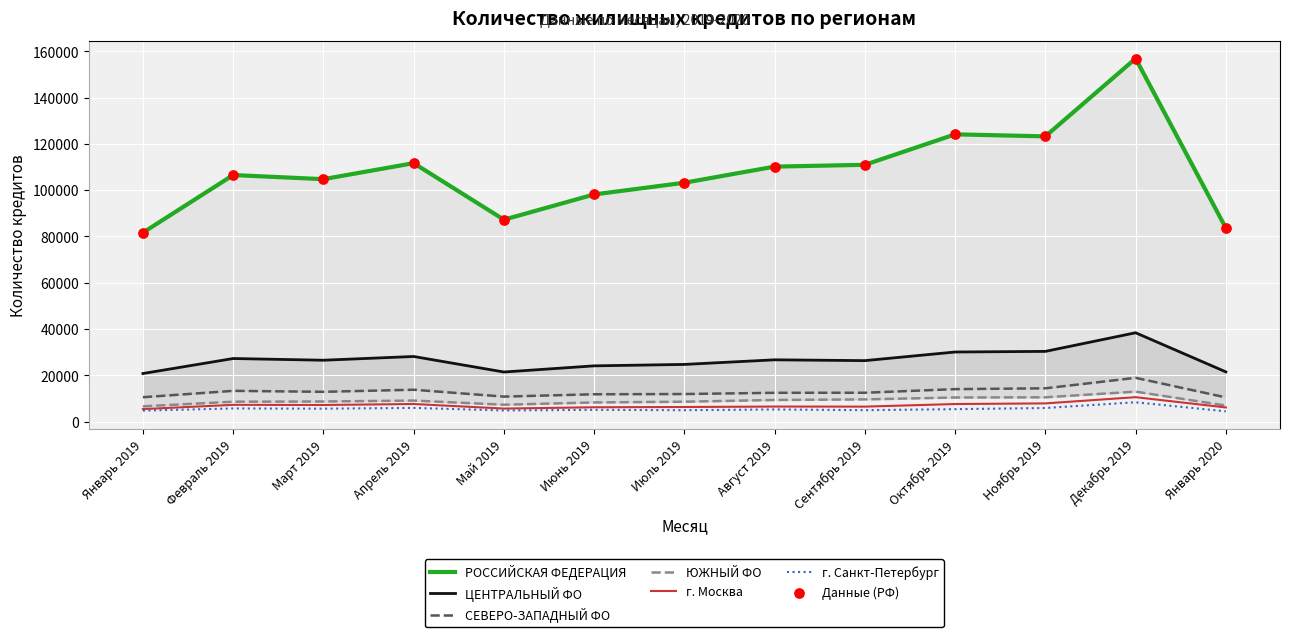

Which series contains the lowest Y value?

г. Санкт-Петербург